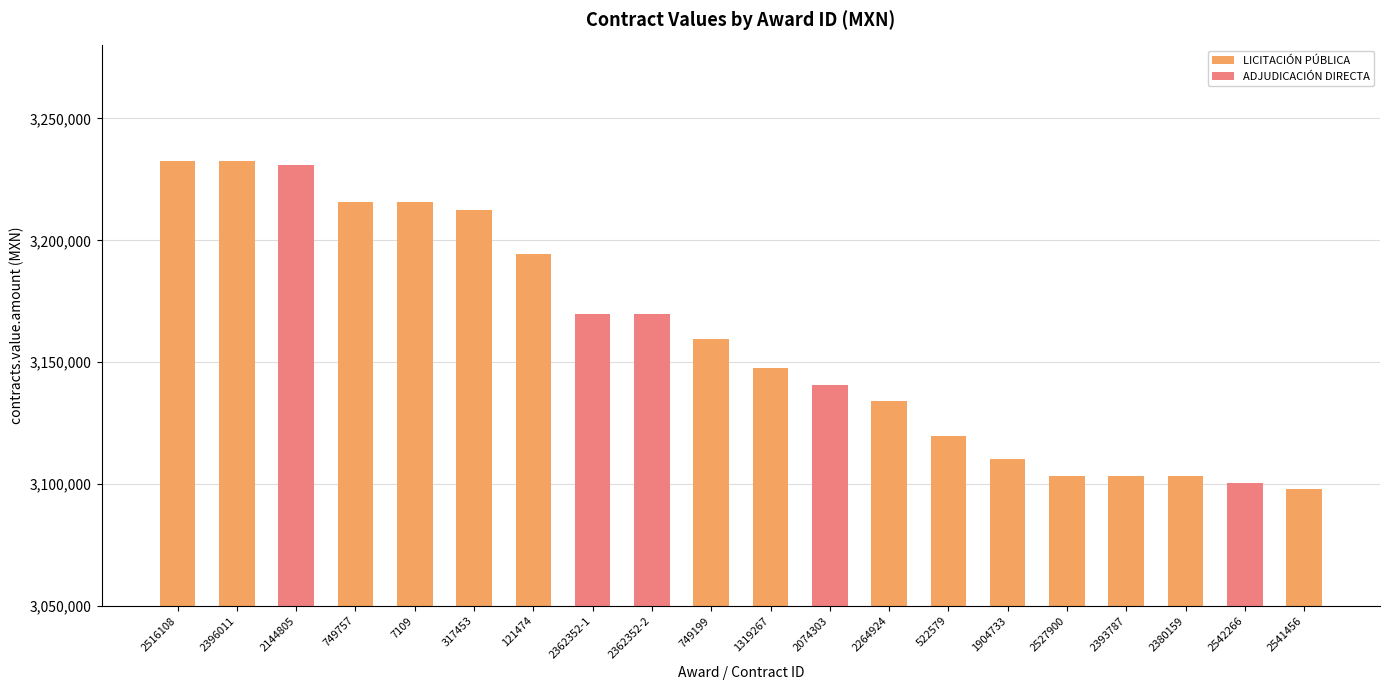

What is the label of the 18th bar from the right?

2144805